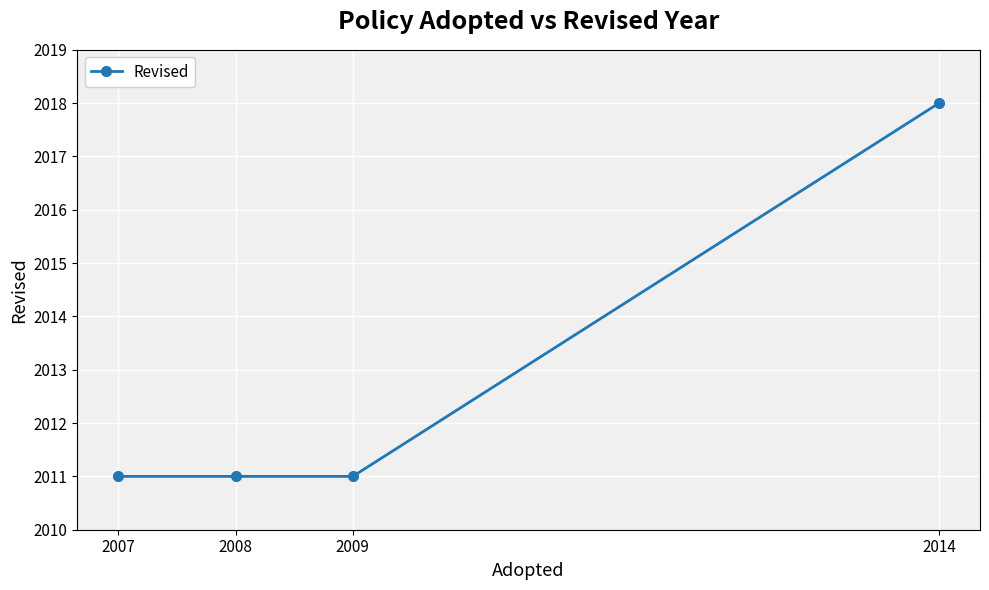

What is the ratio of the value at 2014 to the value at 2009?

1.0